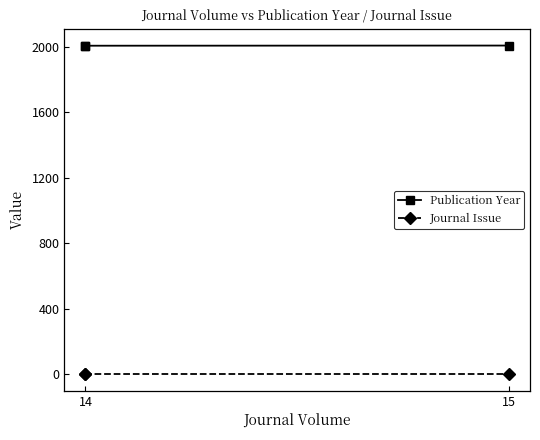

How many lines are shown in the chart?

2